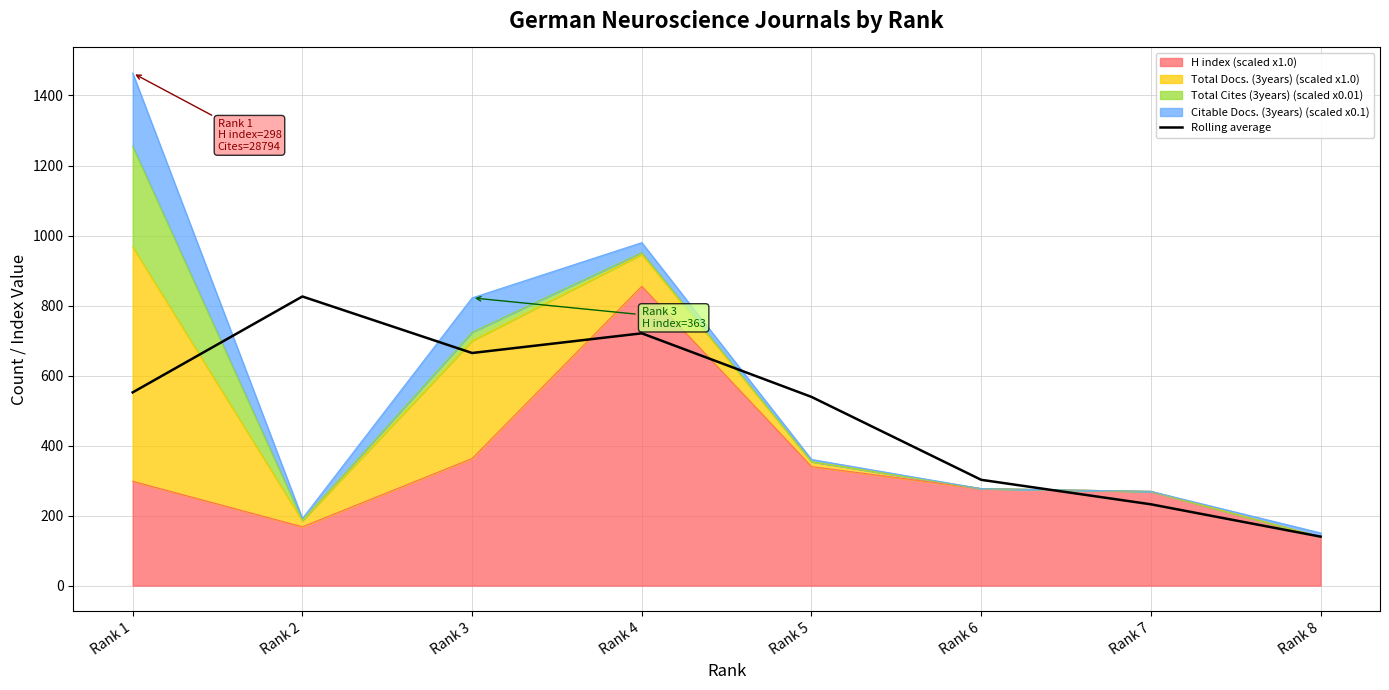

Between Rank 6 and Rank 7, which is larger?

Rank 6